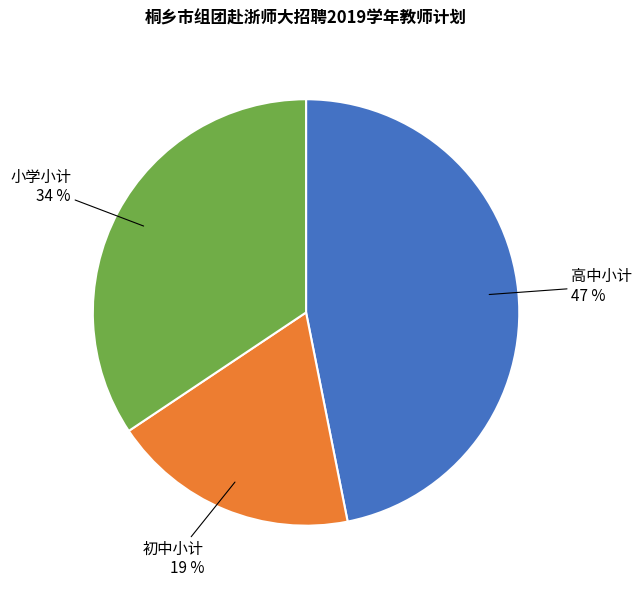

Does 初中小计 account for over 50% of the chart?

No